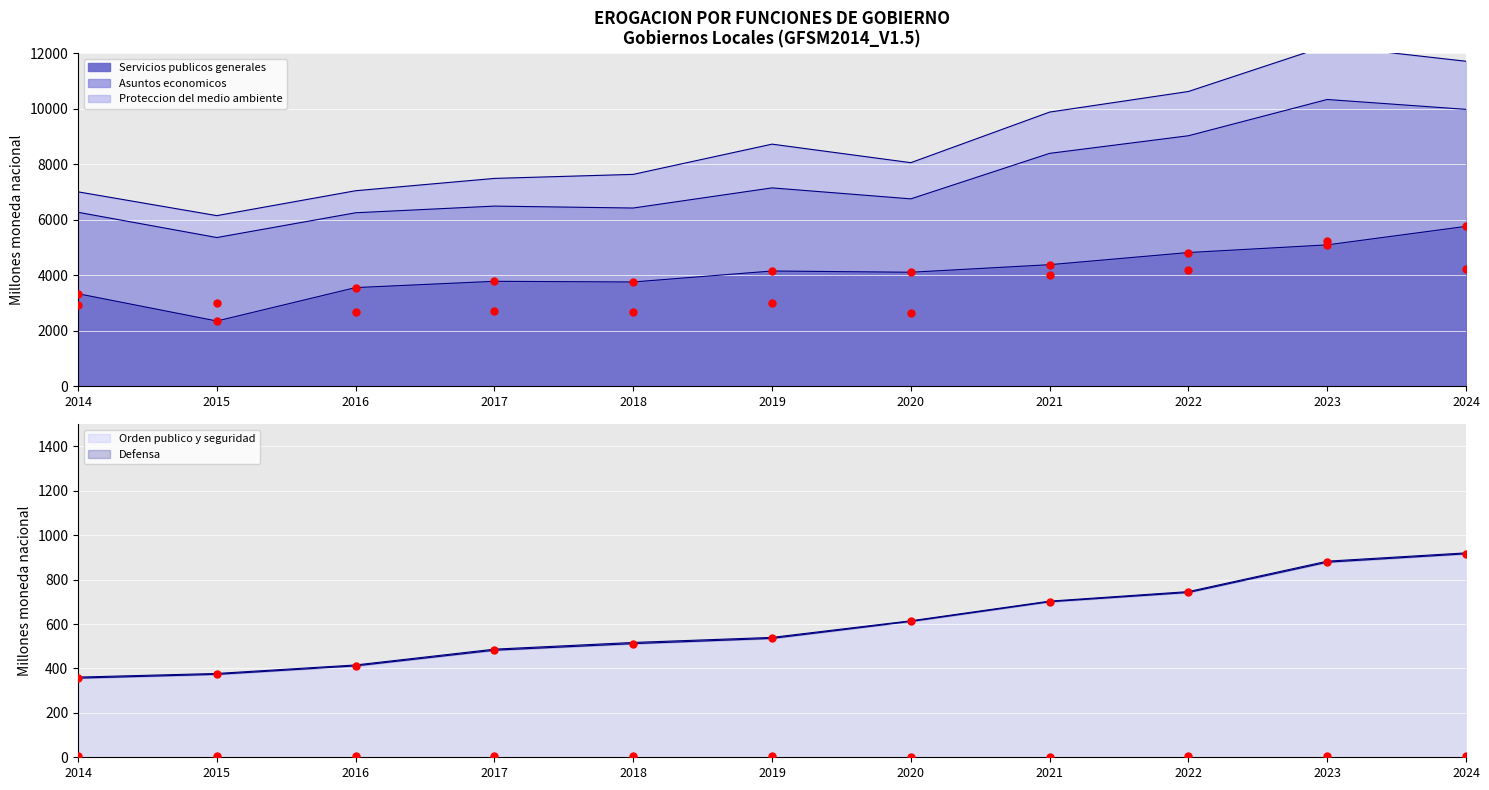

Between 2016 and 2014, which is larger?

2016